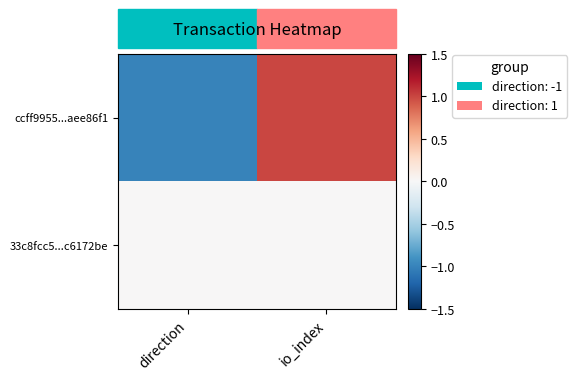

At which category does the chart reach its minimum across all series?

direction